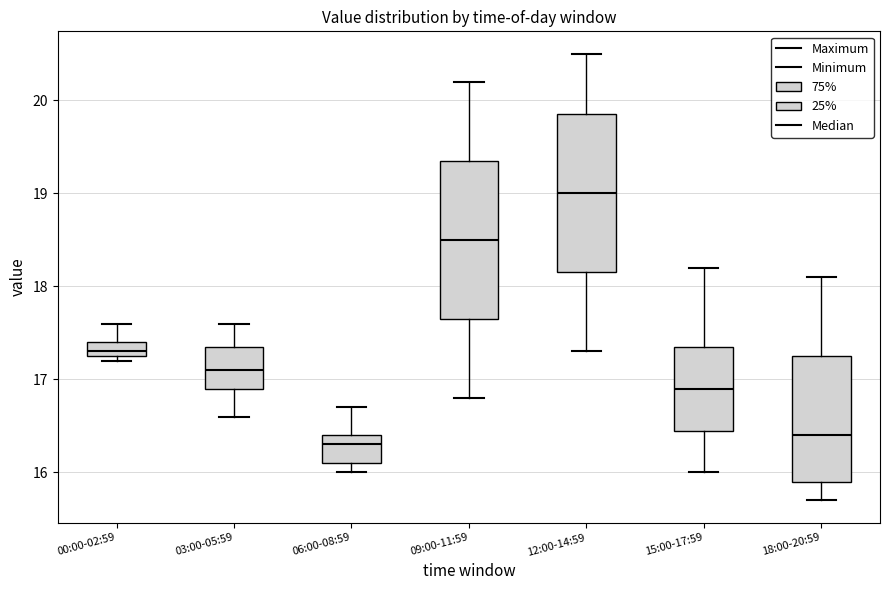

Where does the median line of the box for 18:00-20:59 sit on the y-axis? The values are not printed on the chart, so give them approximately, as read against the axis.

16.4